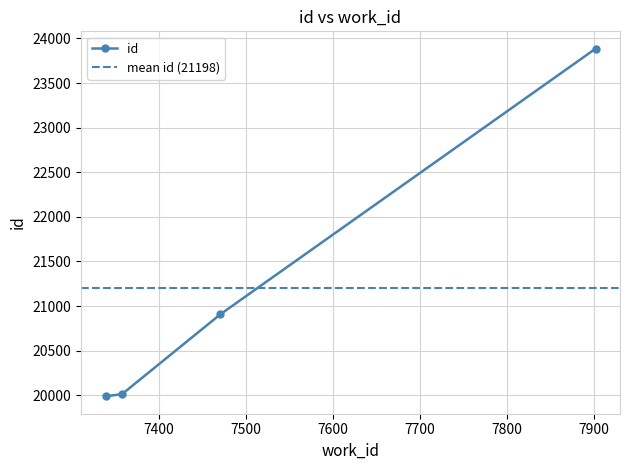

Which label corresponds to the largest value in the chart?

7902